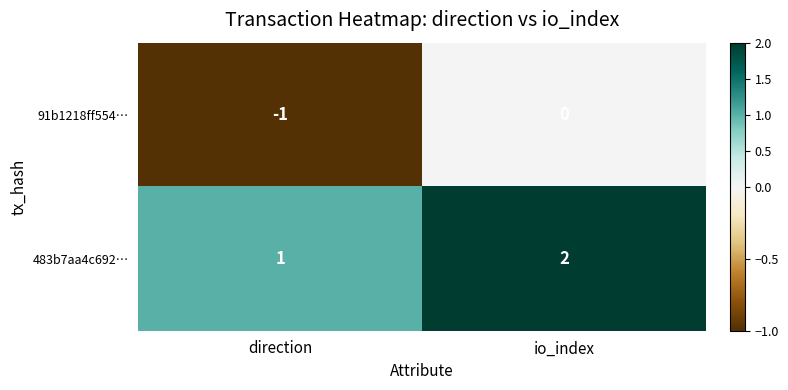

Is the value of 483b7aa4c692… at io_index greater than the value of 91b1218ff554… at direction?

Yes